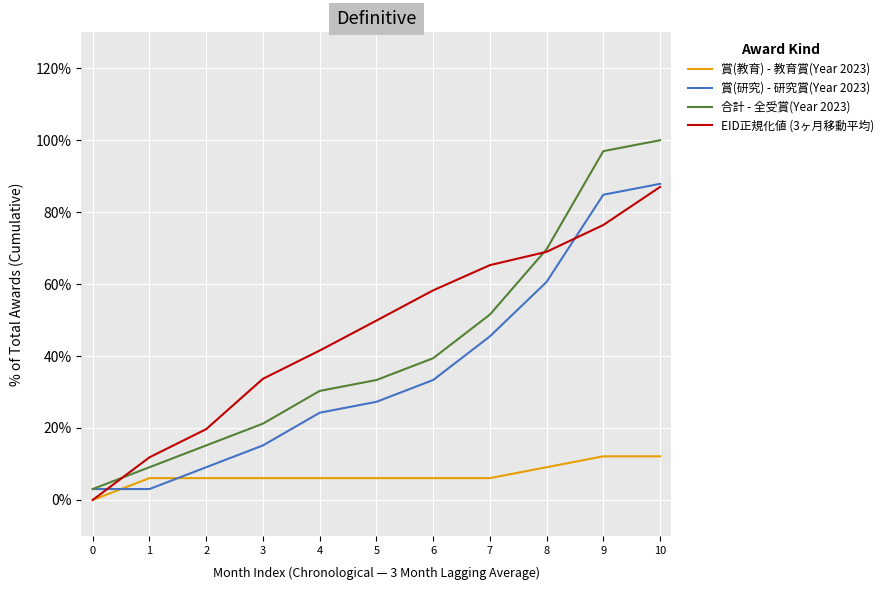

What are all the series names shown in the legend?

賞(教育) - 教育賞(Year 2023), 賞(研究) - 研究賞(Year 2023), 合計 - 全受賞(Year 2023), EID正規化値 (3ヶ月移動平均)